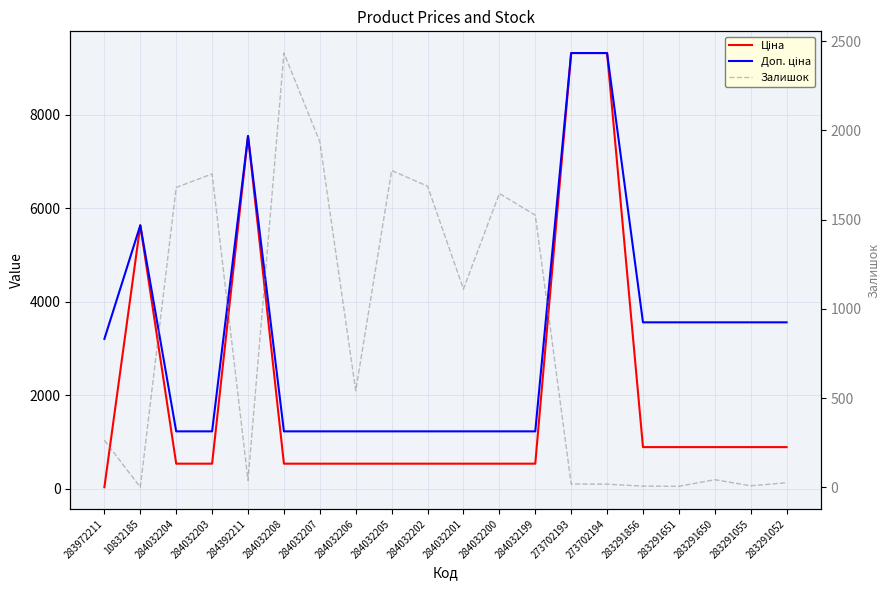

What is the average value of the Ціна series?

2083.0